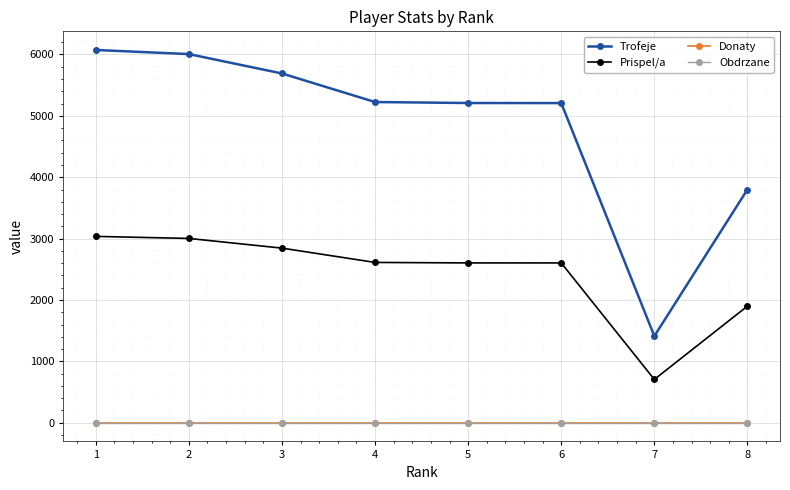

True or false: Obdrzane has more than 2 interior local peaks.

False